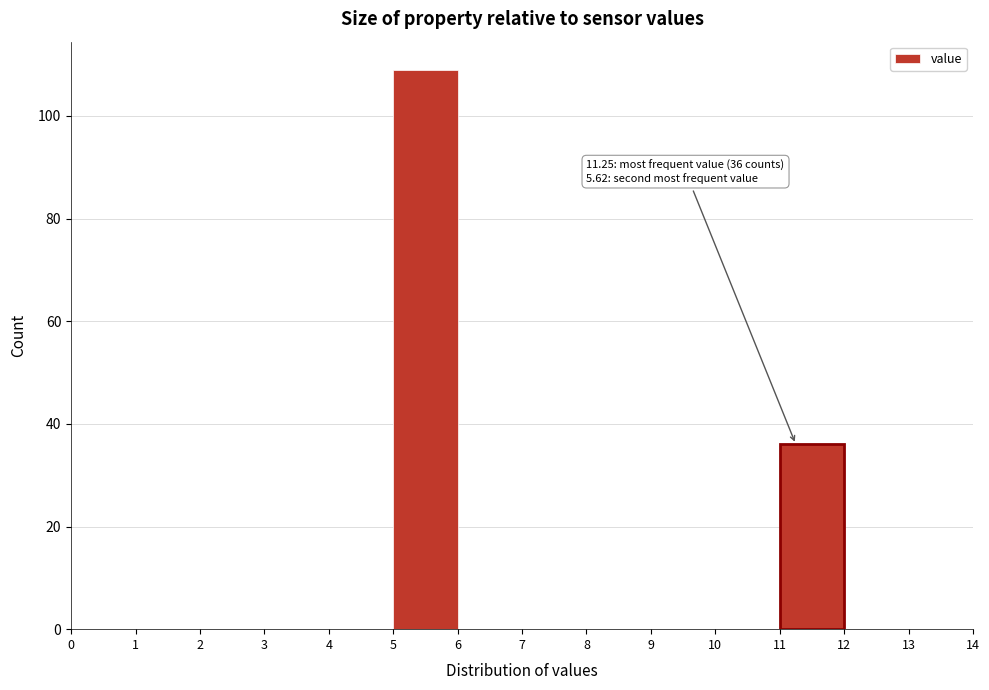

Over which range of the x-axis is the bar tallest?

5 to 6